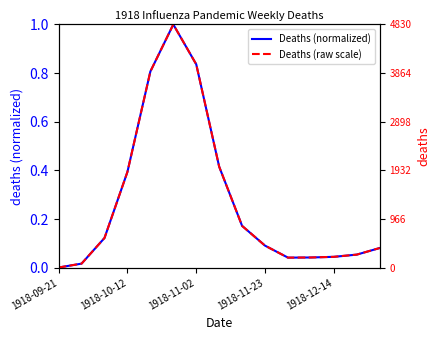

In Deaths (normalized), how many points are lower than both neighbors (excluding endpoints)?

1